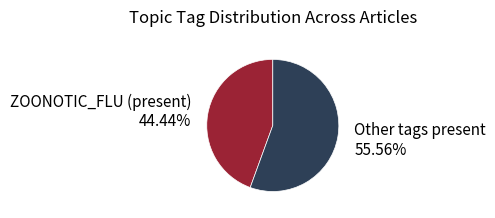

Is there a majority slice in this chart?

Yes